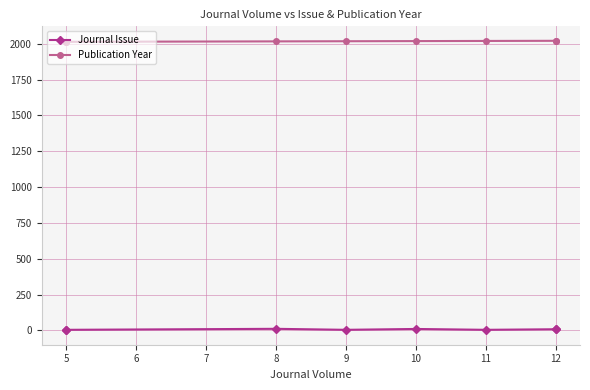

Reading left to right, extract all data points from this chart.

Journal Issue: 1	4	11	4	10	4	8	9
Publication Year: 2014	2014	2017	2018	2019	2020	2021	2021